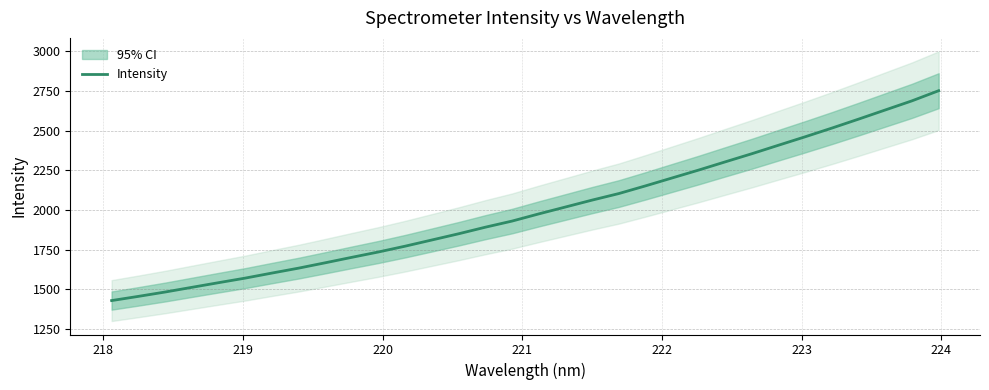

What is the maximum value for Intensity?

2751.1